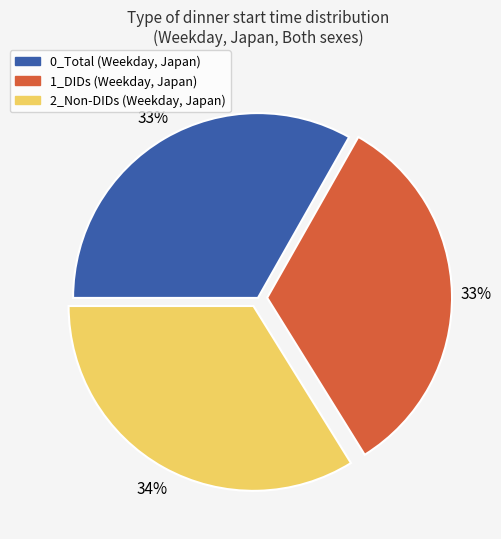

Approximately how many times larger is the value at 2_Non-DIDs (Weekday, Japan) compared to 0_Total (Weekday, Japan)?

1.0